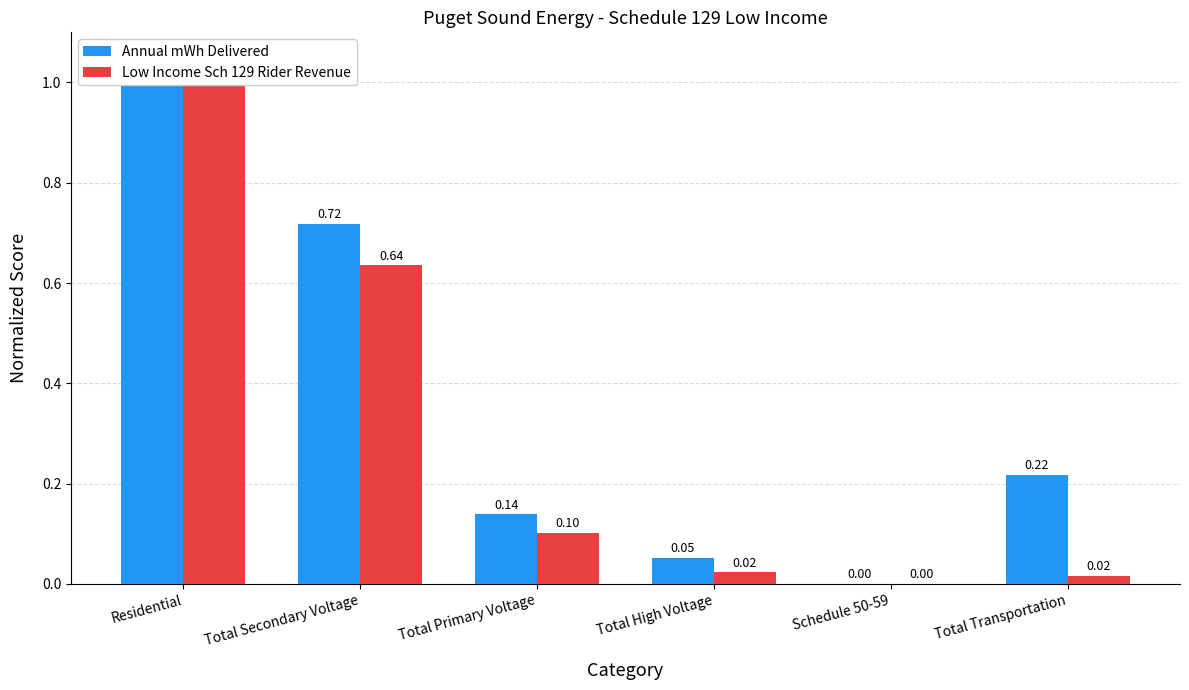

What is the label of the 4th bar from the right?

Total Primary Voltage